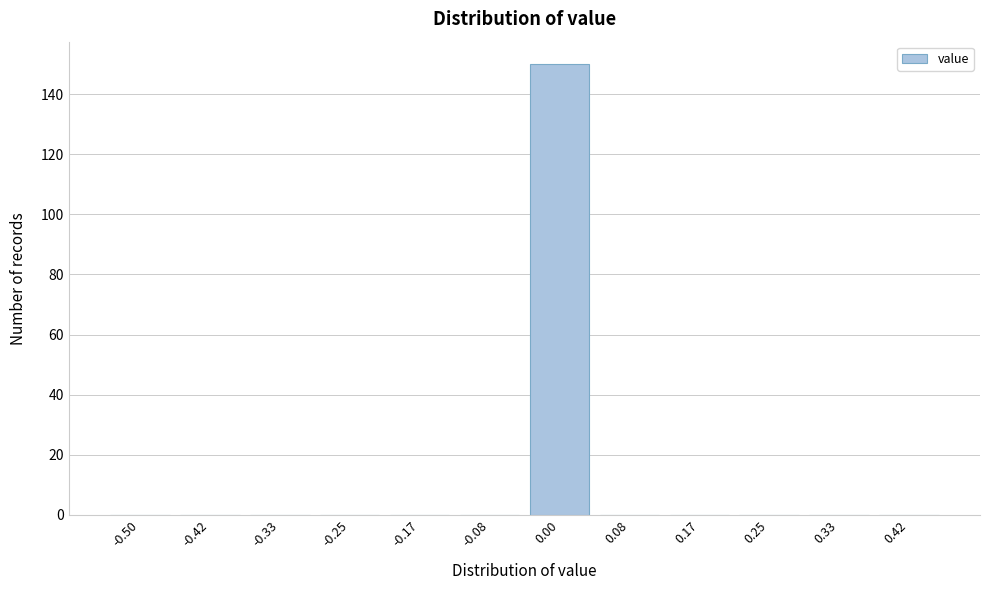

Reading left to right, transcribe all the data shown in this chart.

-0.50=0	-0.42=0	-0.33=0	-0.25=0	-0.17=0	-0.08=0	0.00=150	0.08=0	0.17=0	0.25=0	0.33=0	0.42=0